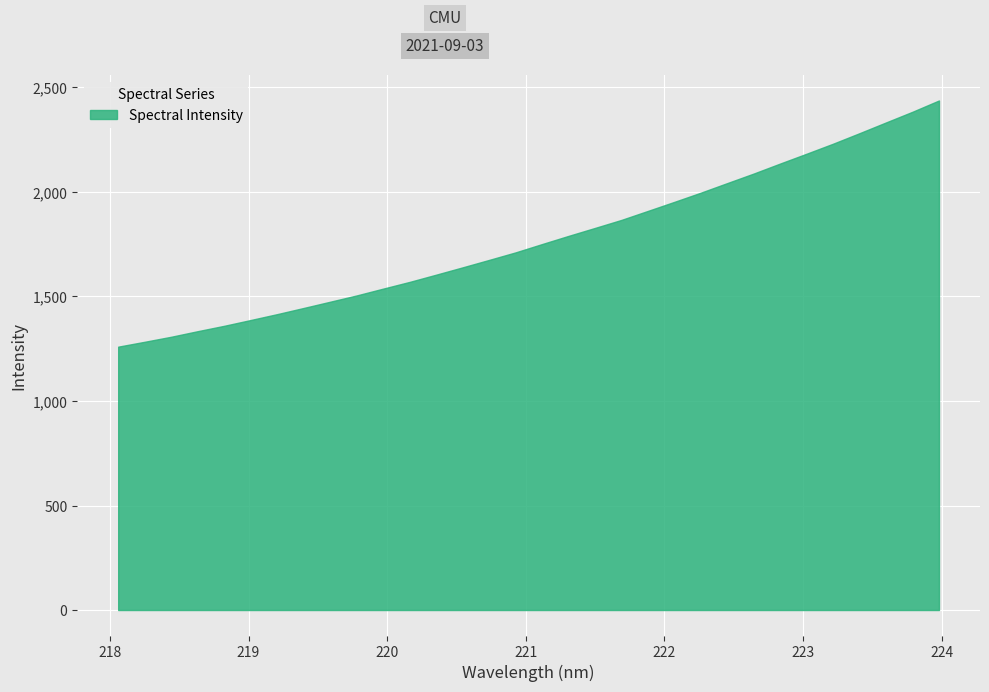

What is the value of the 29th point from the left?

2281.4